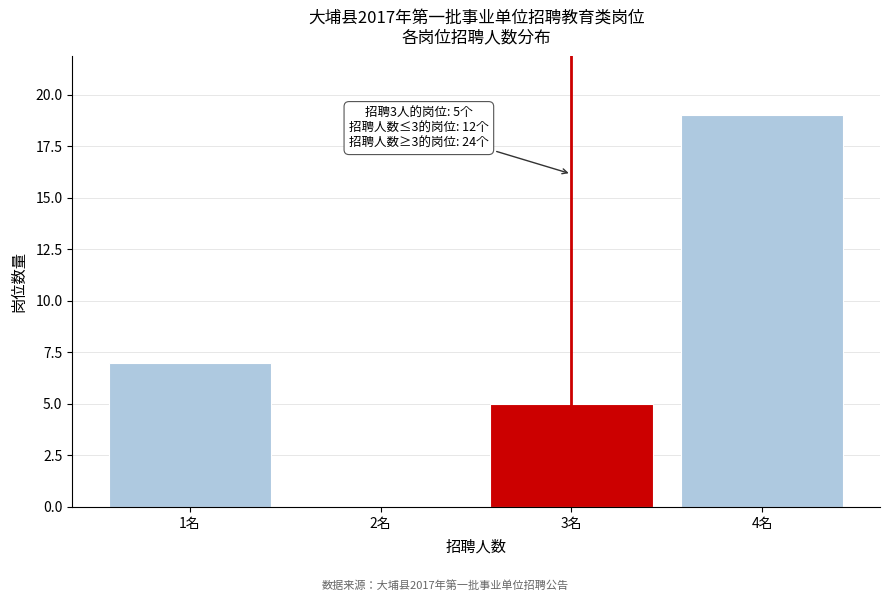

Reading left to right, list all the values displayed in this chart.

1名=7	2名=0	3名=5	4名=19